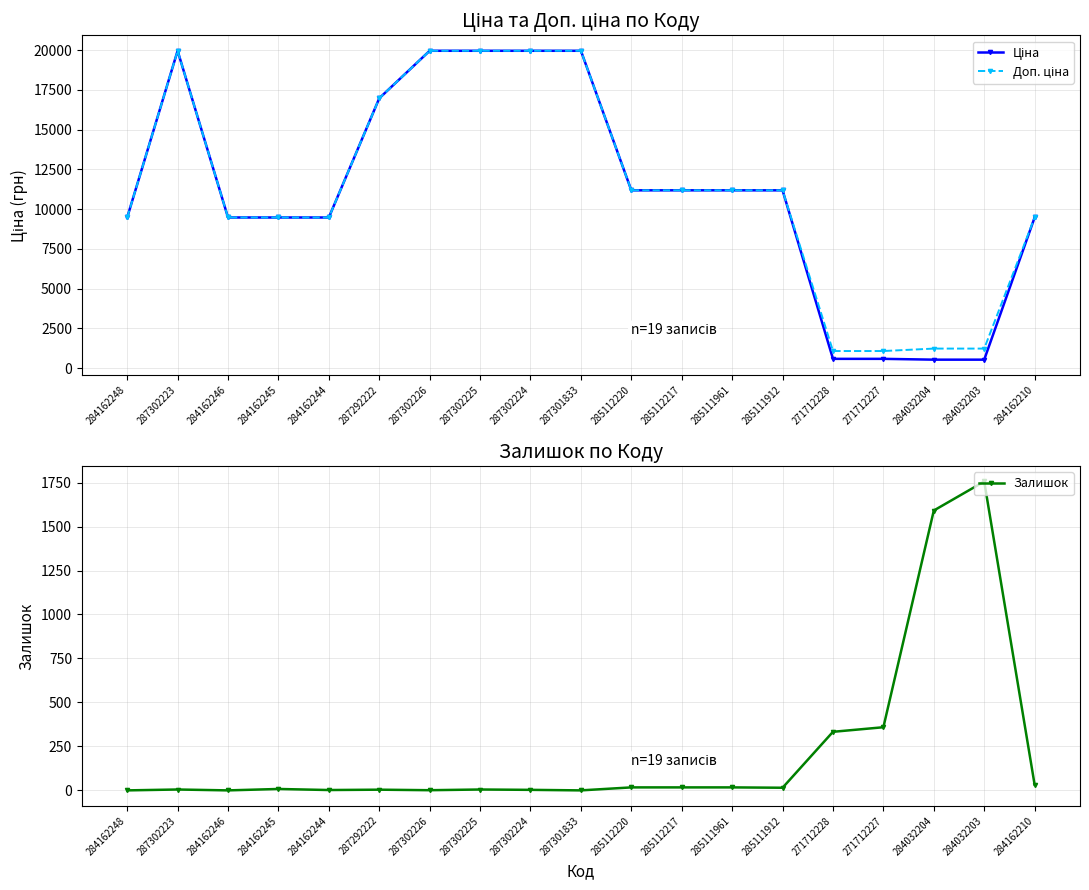

What value does the Ціна series have at 285112220?

11188.2